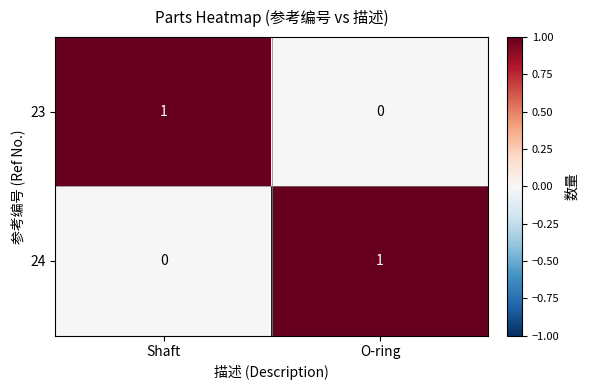

Is the value of 24 at O-ring greater than the value of 23 at O-ring?

Yes